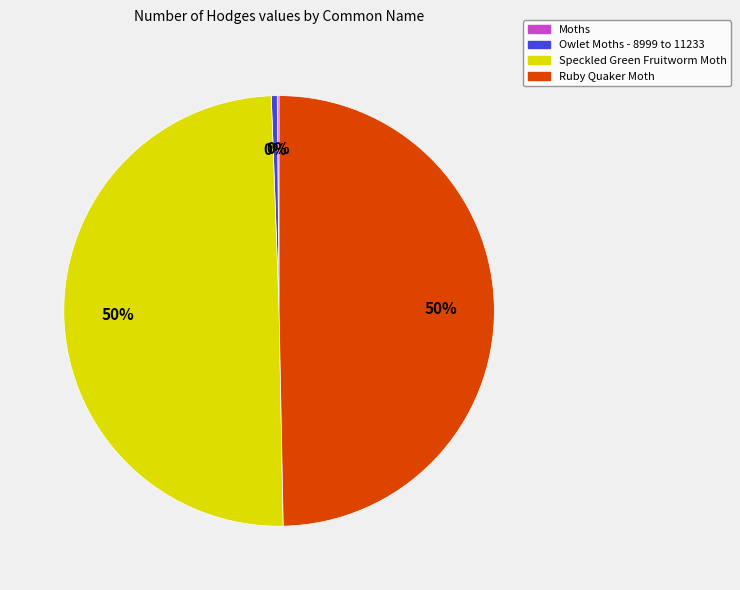

Approximately how many times larger is the value at Speckled Green Fruitworm Moth compared to Ruby Quaker Moth?

1.0